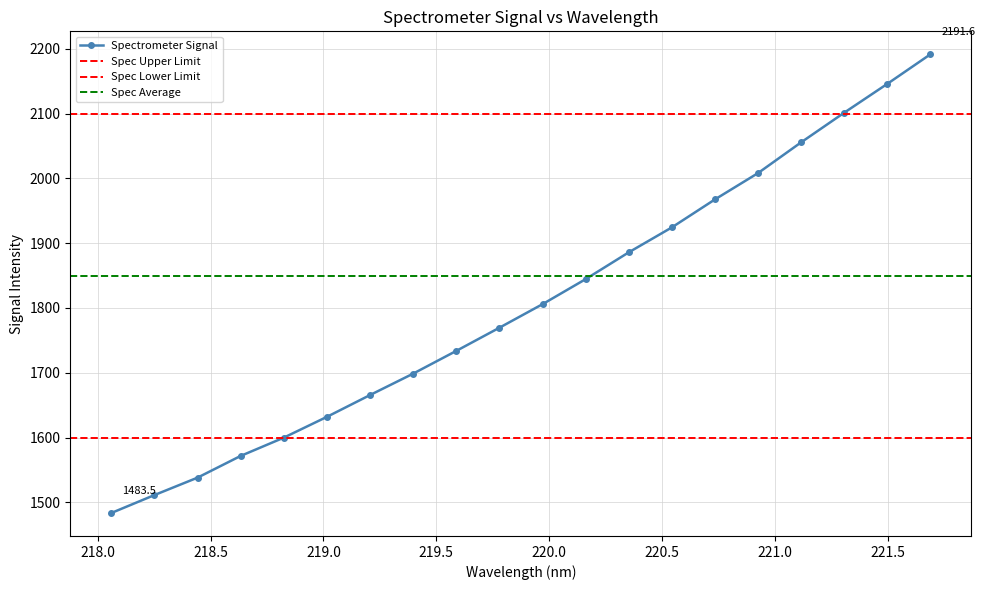

What is the sum of the values at 219.7801 and 220.5444?

3694.0